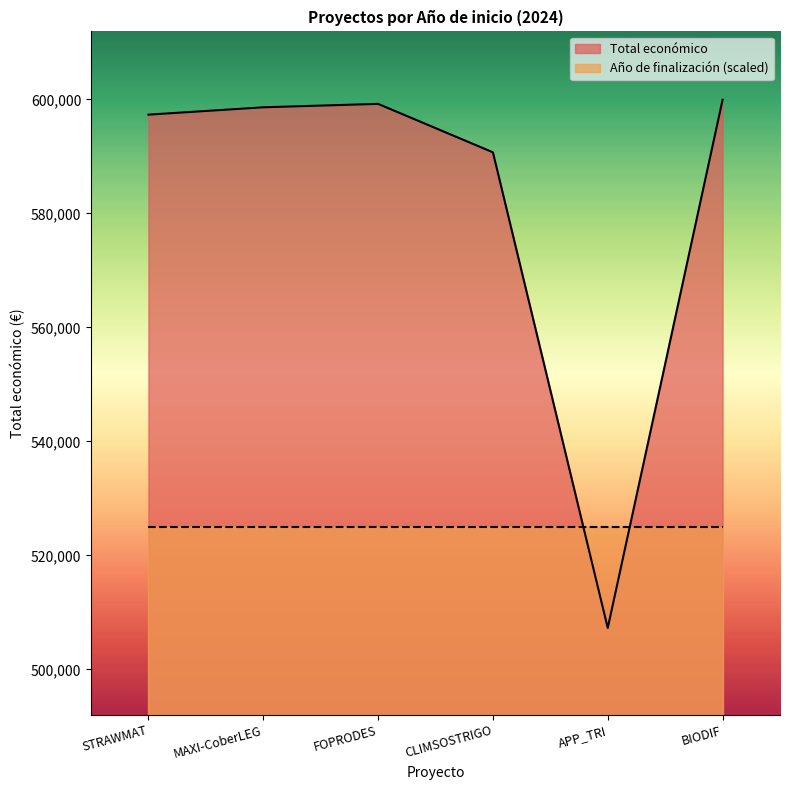

Is it true that the value at CLIMSOSTRIGO is 590712?

True